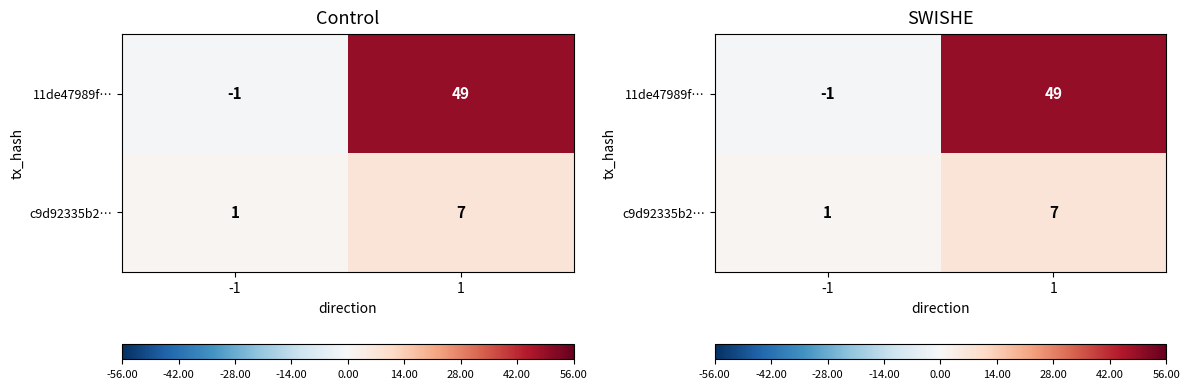

List the series in order of their peak value, highest first.

11de47989f…, c9d92335b2…